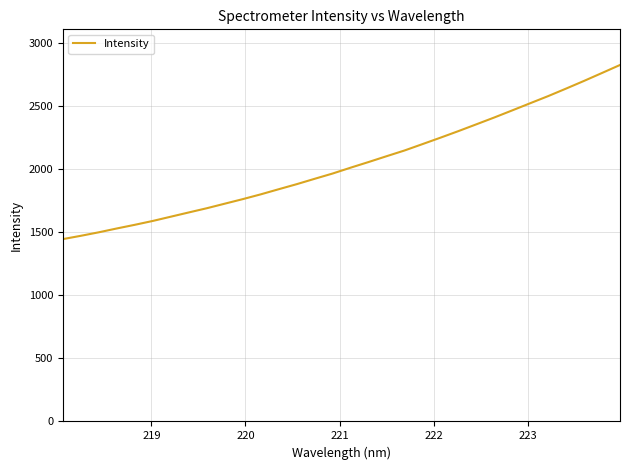

How many lines are shown in the chart?

1